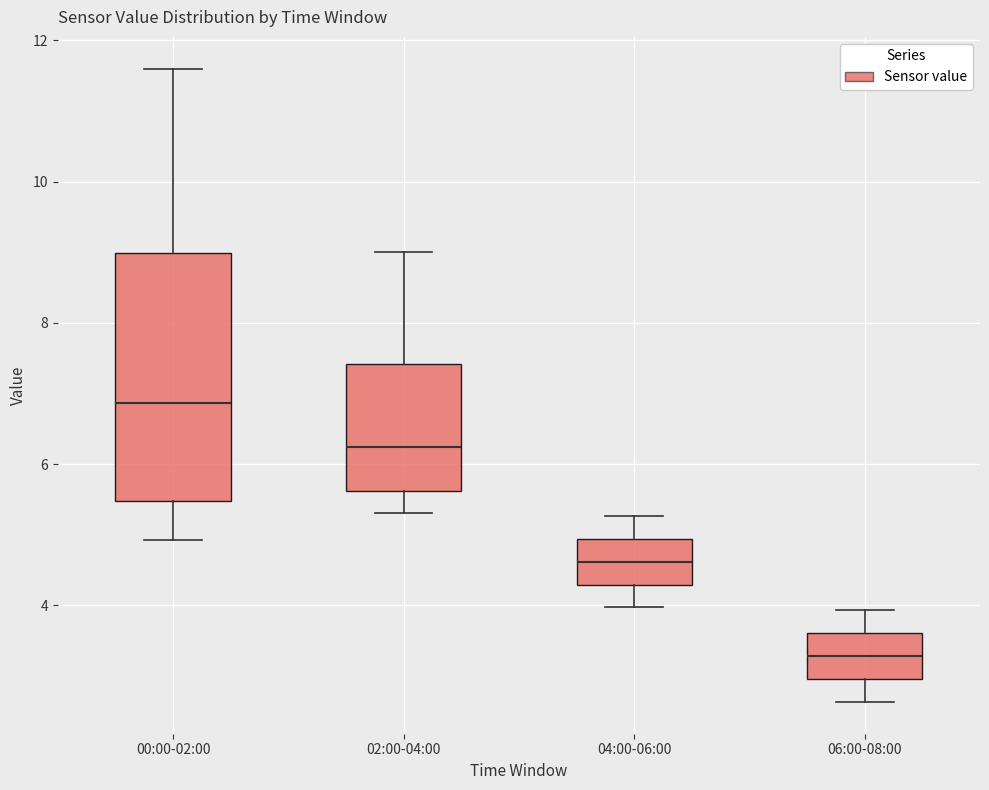

Which box's median line is the highest?

00:00-02:00